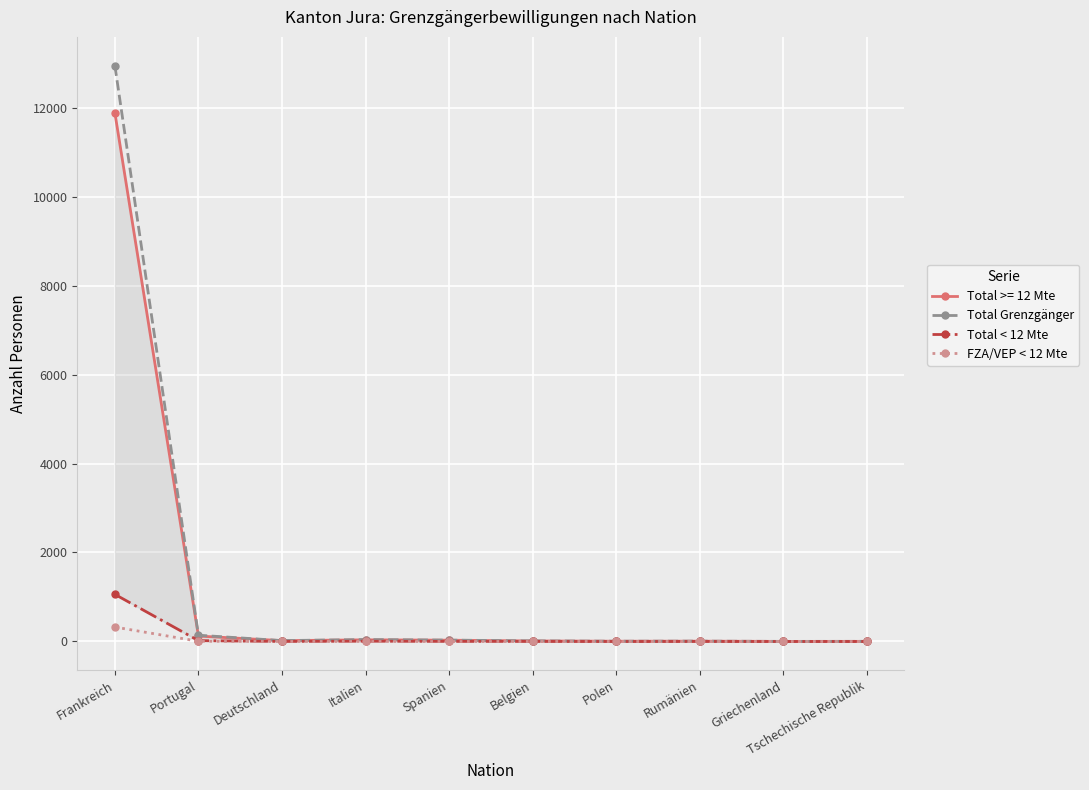

Is the value of Total < 12 Mte at Spanien greater than the value of FZA/VEP < 12 Mte at Frankreich?

No